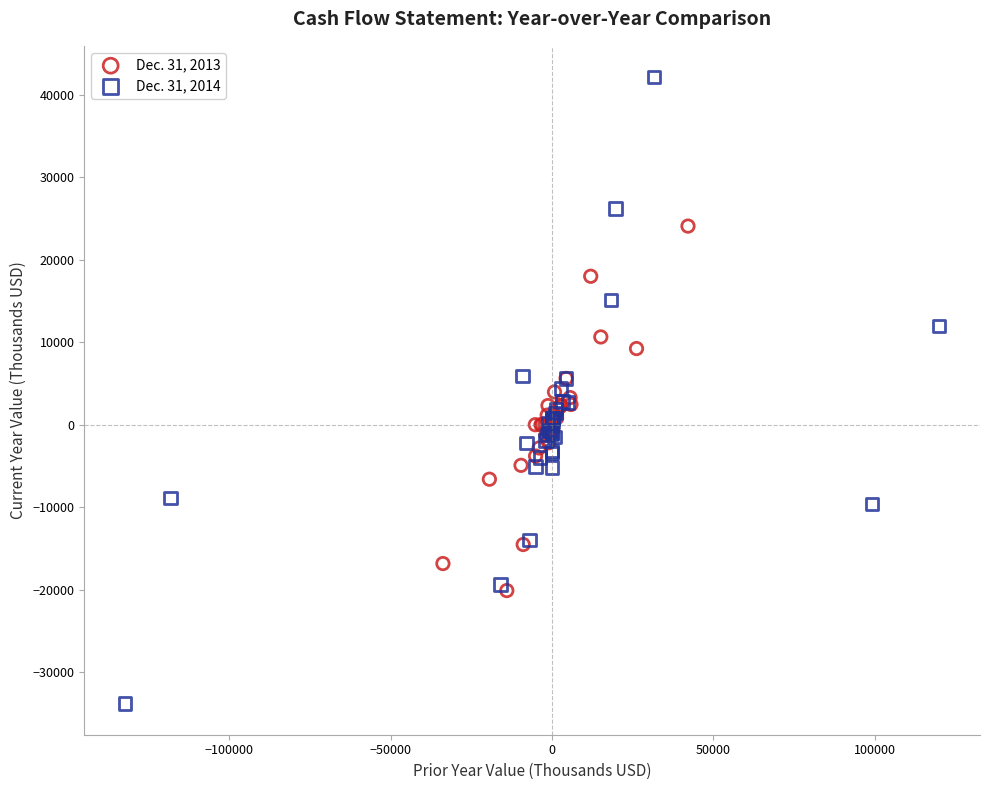

Which series has the largest Y range (max minus min)?

Dec. 31, 2014